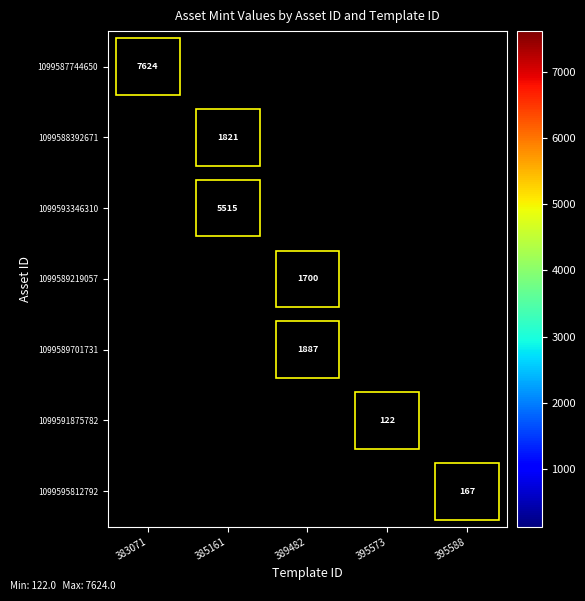

How many categories are shown in the chart?

5